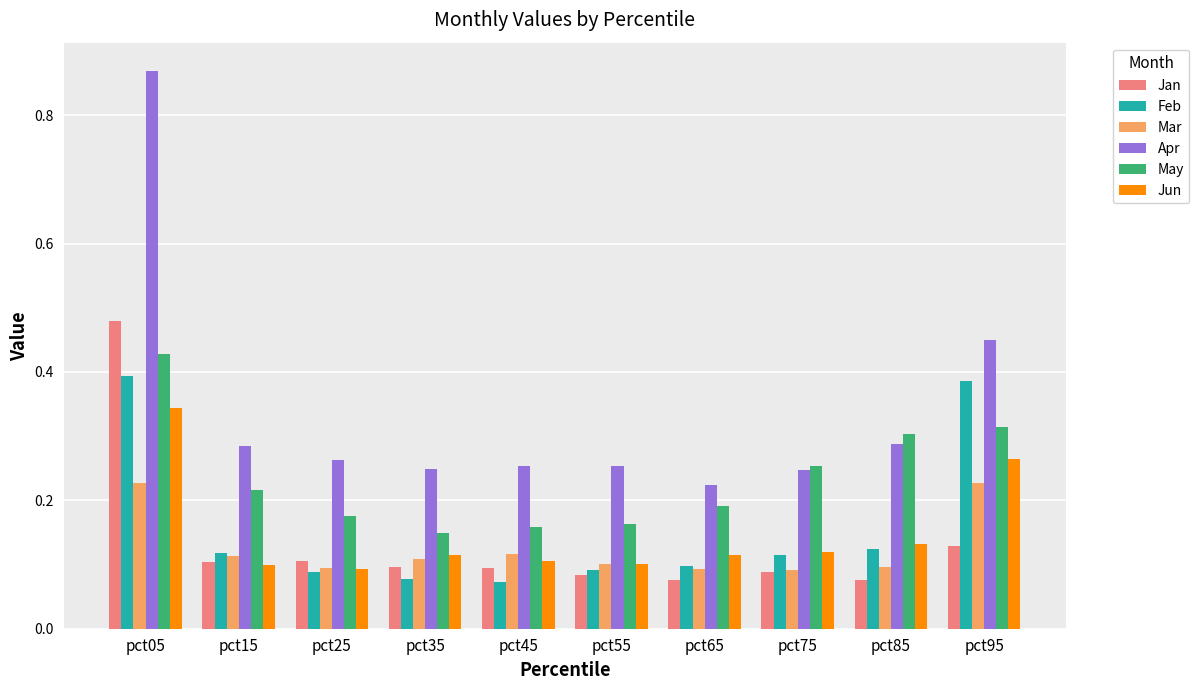

How many bars are there in total?

60